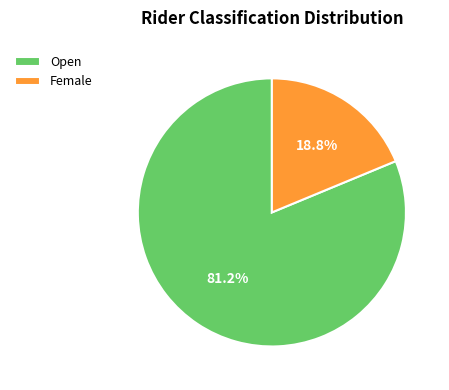

The Female slice represents 19% of the pie. True or false?

True